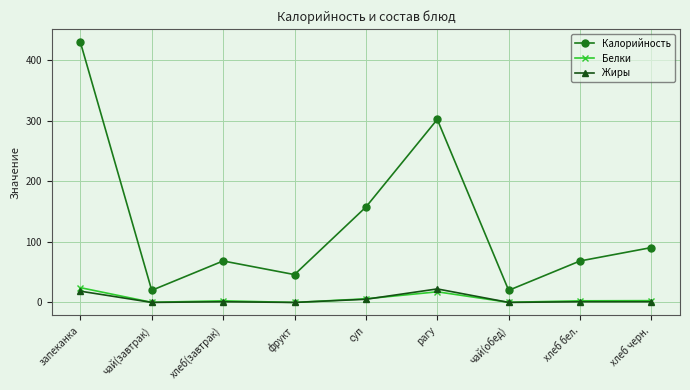

Which series has the largest total across all categories?

Калорийность